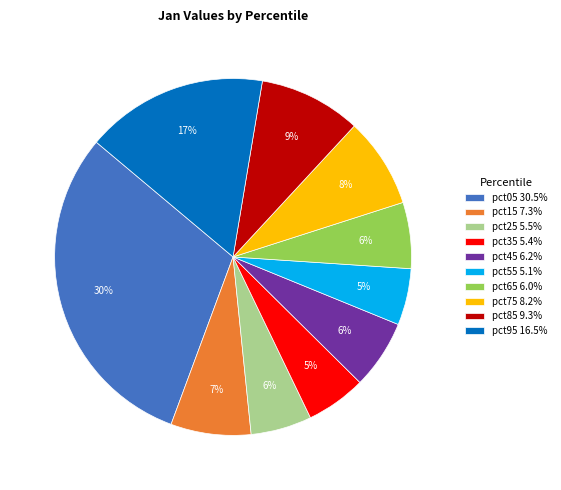

What percentage is the pct35 5.4% slice, to the nearest percent?

5%